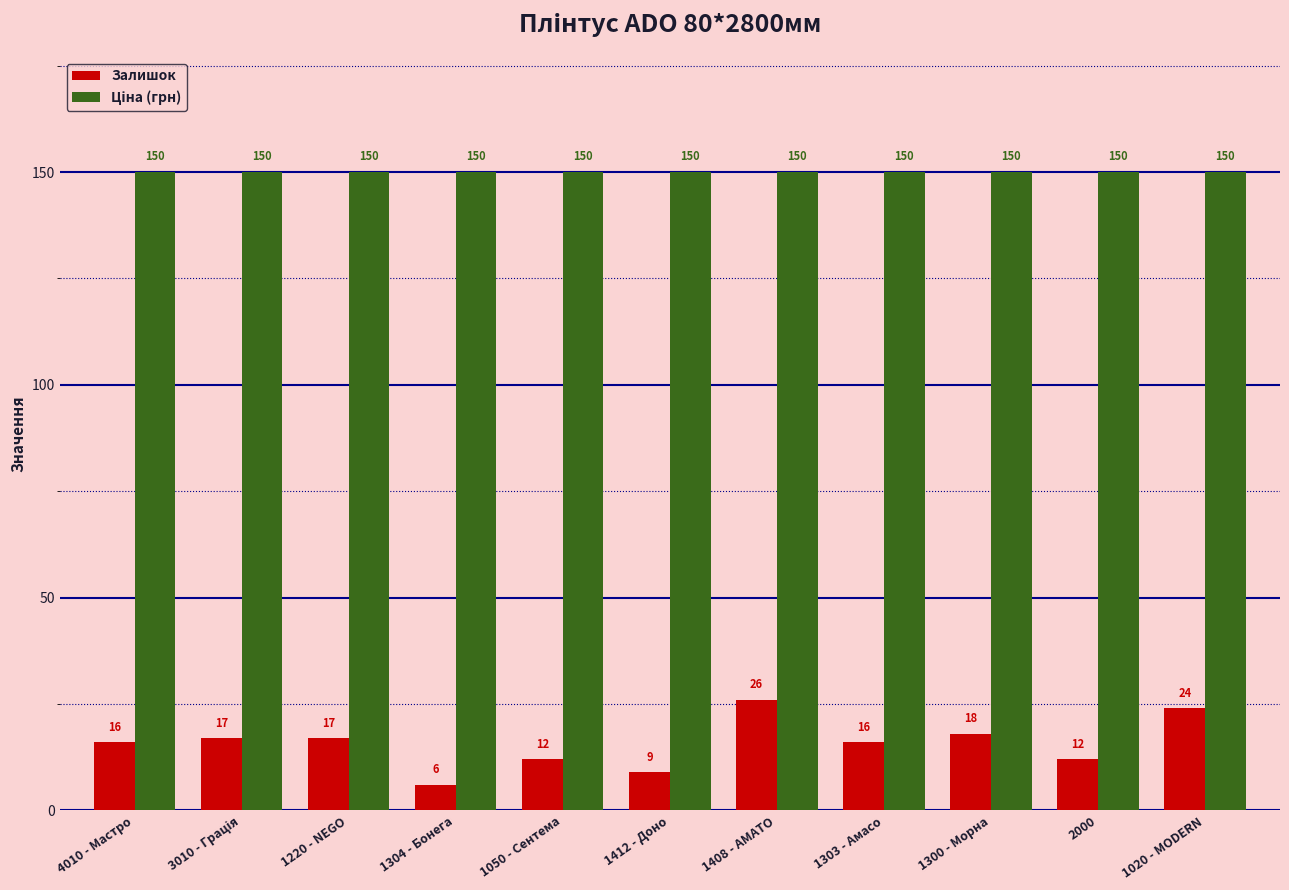

At which label does Залишок reach its minimum?

1304 - Бонега